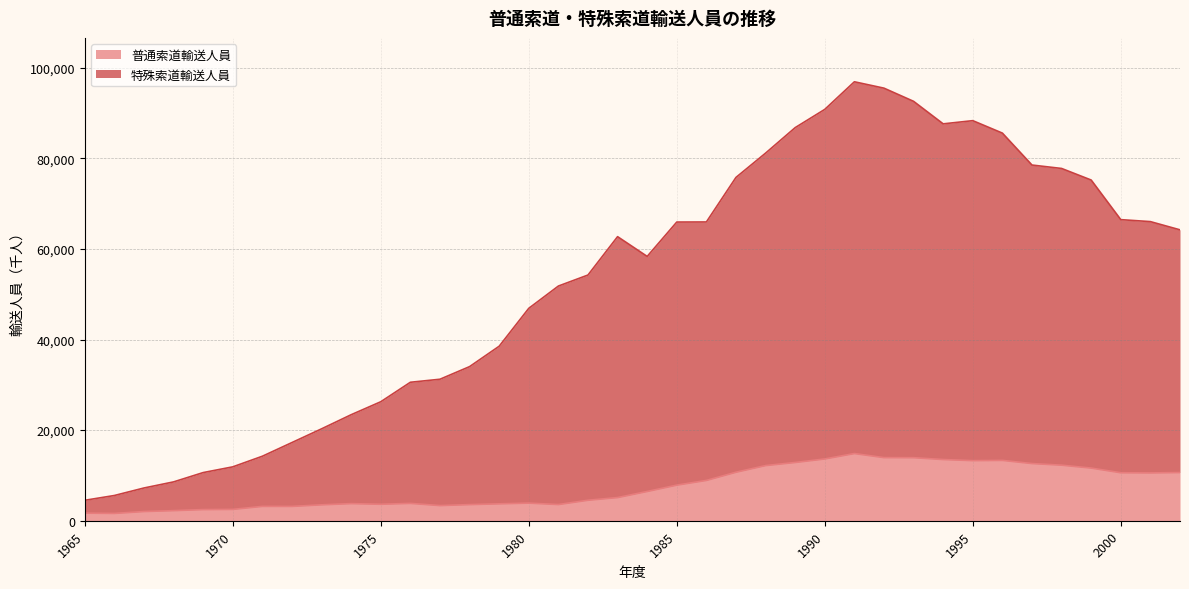

Reading left to right, what are all the values shown in this chart?

普通索道輸送人員: 1965=1676	1966=1613	1967=2031	1968=2229	1969=2463	1970=2504	1971=3169	1972=3162	1973=3512	1974=3779	1975=3635	1976=3829	1977=3345	1978=3561	1979=3733	1980=3890	1981=3574	1982=4522	1983=5113	1984=6457	1985=7859	1986=8897	1987=10706	1988=12175	1989=12857	1990=13636	1991=14830	1992=13930	1993=13914	1994=13510	1995=13265	1996=13319	1997=12622	1998=12264	1999=11624	2000=10592	2001=10556	2002=10635
特殊索道輸送人員: 1965=4512	1966=5569	1967=7227	1968=8571	1969=10629	1970=11892	1971=14237	1972=17258	1973=20285	1974=23401	1975=26261	1976=30562	1977=31230	1978=34015	1979=38518	1980=46882	1981=51798	1982=54232	1983=62701	1984=58340	1985=65925	1986=65943	1987=75777	1988=81137	1989=86765	1990=90793	1991=96884	1992=95477	1993=92569	1994=87599	1995=88304	1996=85556	1997=78508	1998=77753	1999=75197	2000=66457	2001=66020	2002=64207